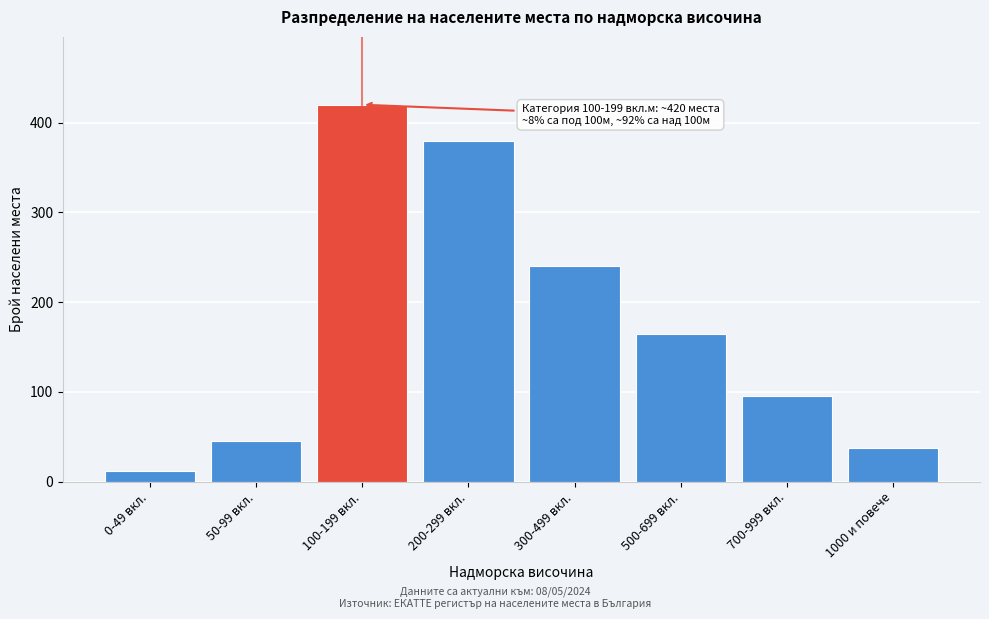

Reading left to right, extract all data points from this chart.

12	45	420	380	240	165	95	38